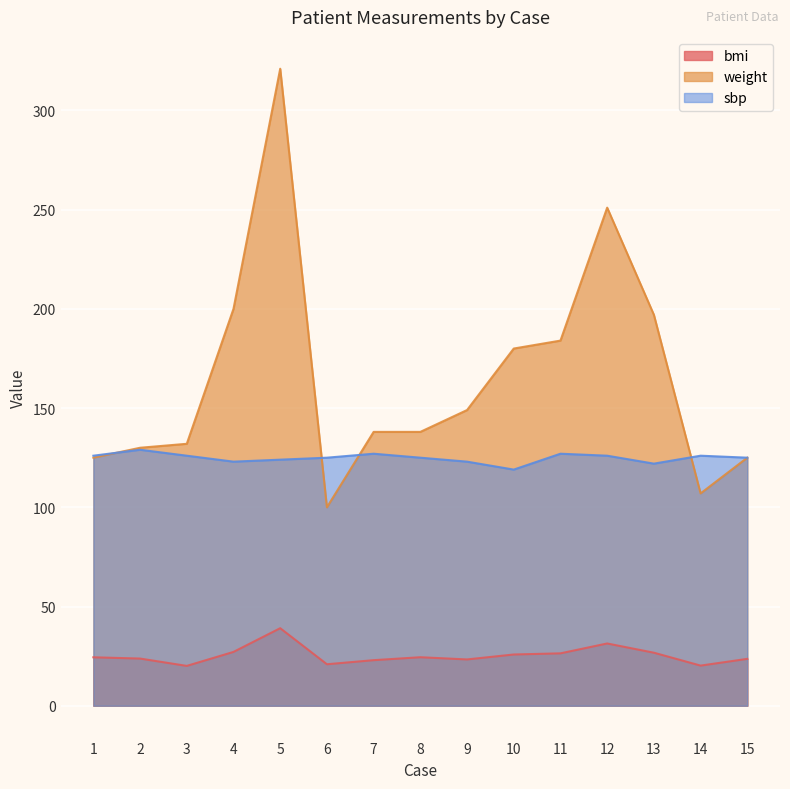

Reading left to right, transcribe all the data shown in this chart.

bmi: 24.4	23.8	20.1	27.1	39.1	20.9	23.0	24.4	23.3	25.8	26.4	31.4	26.7	20.2	23.6
weight: 125.0	130.0	132.0	200.0	321.0	100.0	138.0	138.0	149.0	180.0	184.0	251.0	197.0	107.0	125.0
sbp: 126.0	129.0	126.0	123.0	124.0	125.0	127.0	125.0	123.0	119.0	127.0	126.0	122.0	126.0	125.0